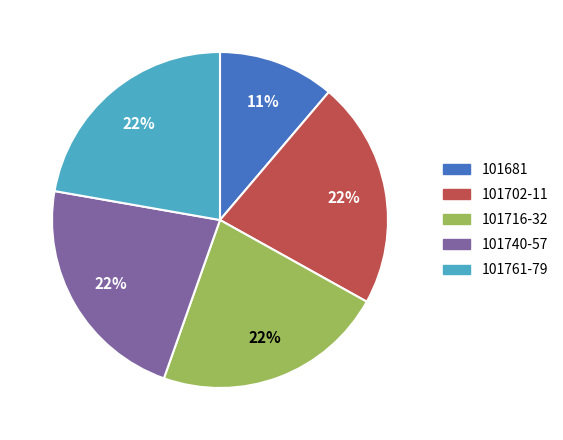

Is there any slice that represents more than half of the pie?

No